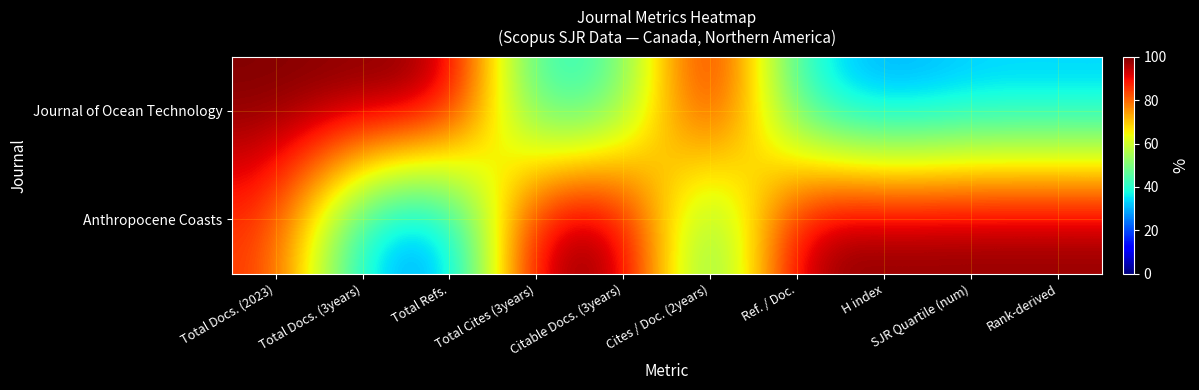

Which series changed the most between Cites / Doc. (2years) and SJR Quartile (num)?

Journal of Ocean Technology